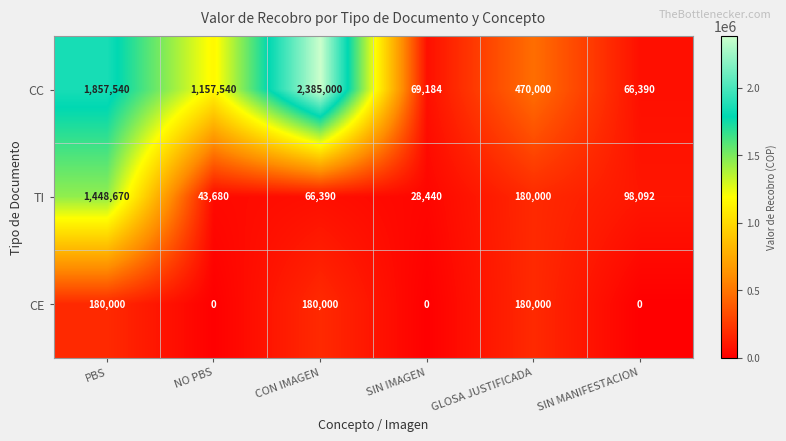

Rank the categories by CC value from highest to lowest.

CON IMAGEN, PBS, NO PBS, GLOSA JUSTIFICADA, SIN IMAGEN, SIN MANIFESTACION